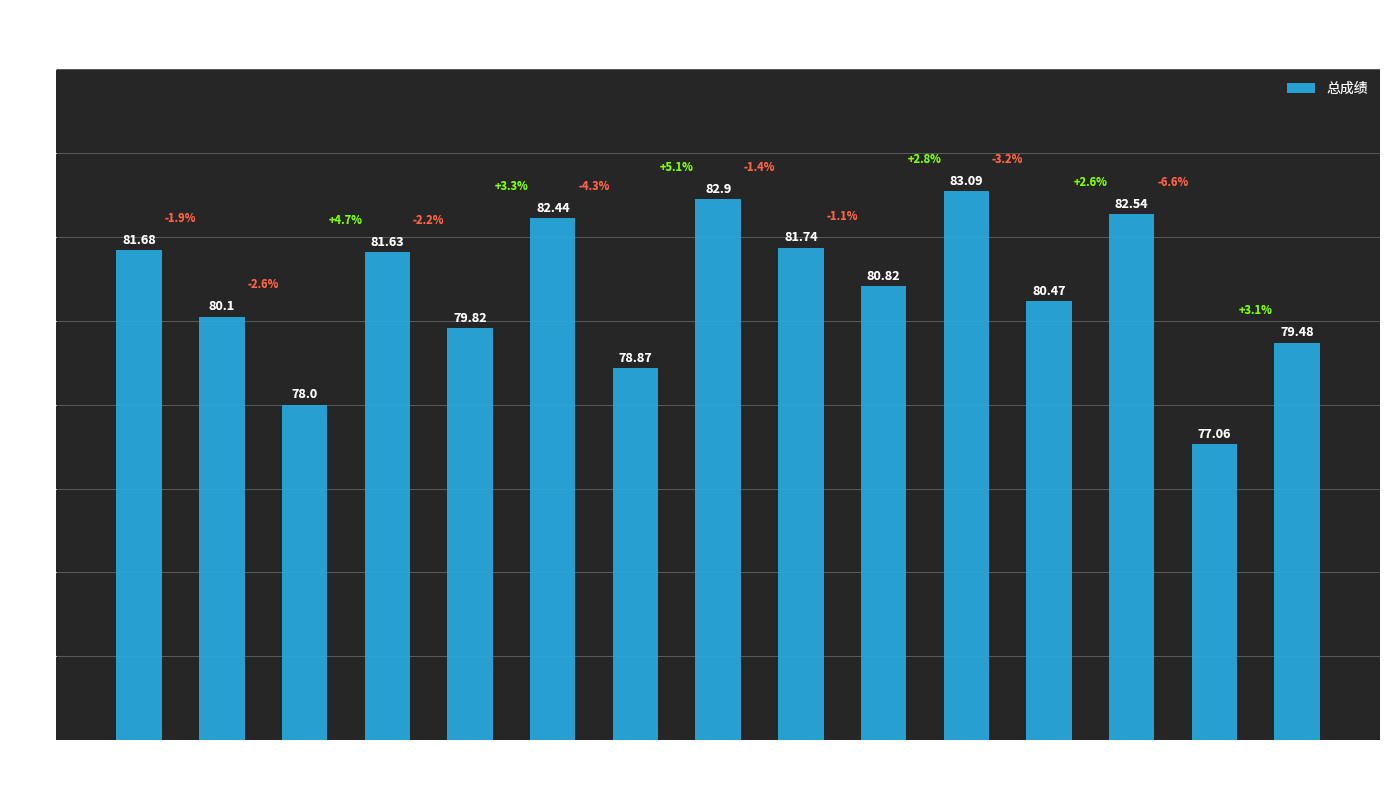

Reading left to right, transcribe all the data shown in this chart.

81.7	80.1	78.0	81.6	79.8	82.4	78.9	82.9	81.7	80.8	83.1	80.5	82.5	77.1	79.5